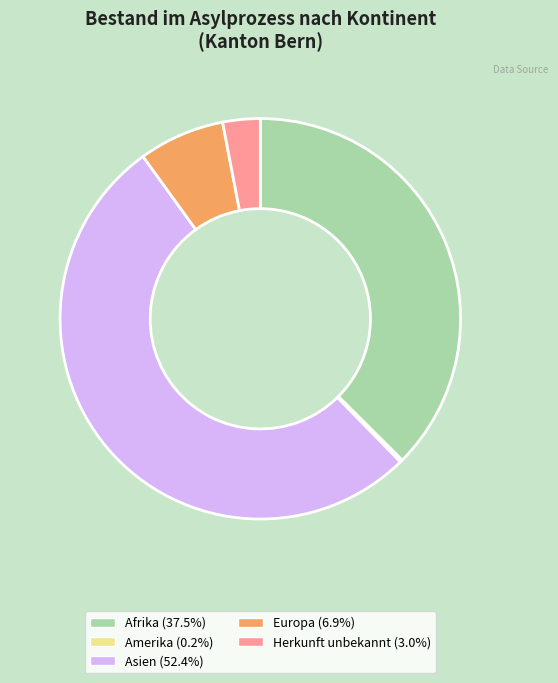

Does any single category account for the majority?

Yes